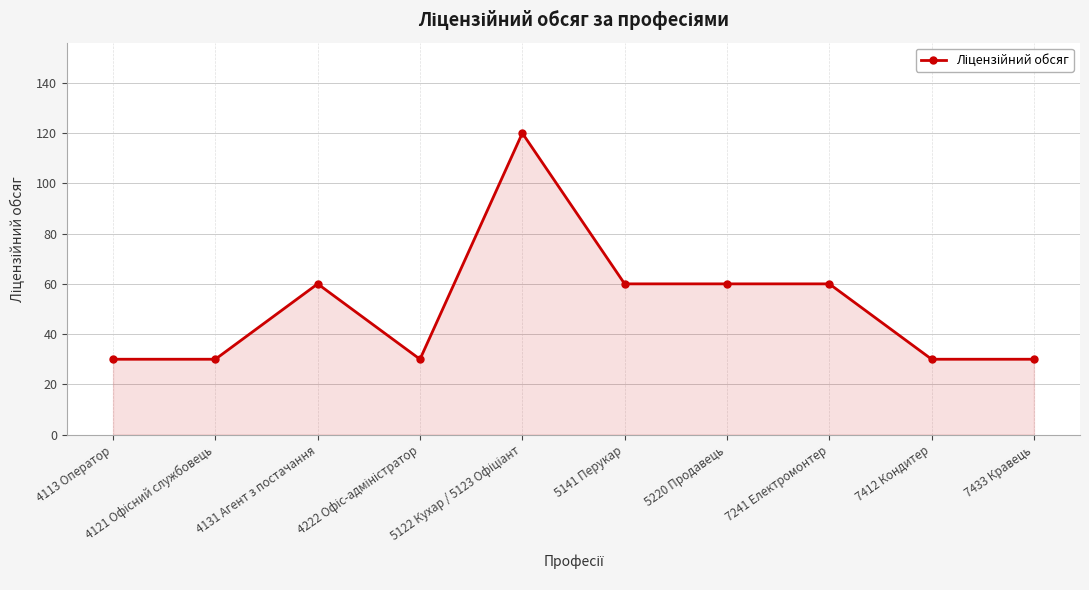

What is the difference between the maximum and minimum values?

90